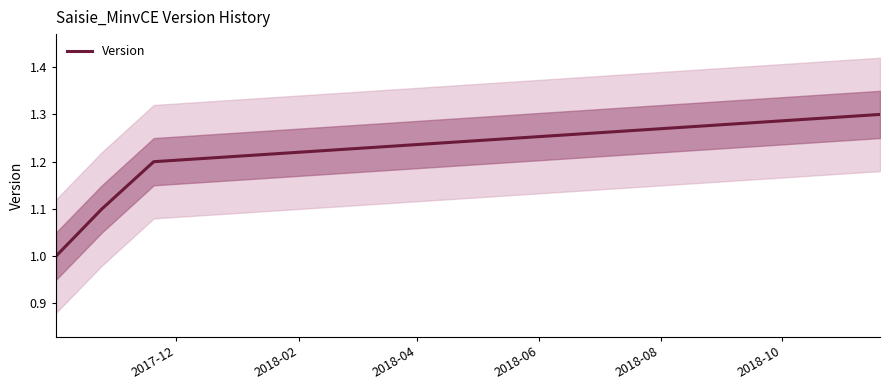

What is the greatest value displayed?

1.3